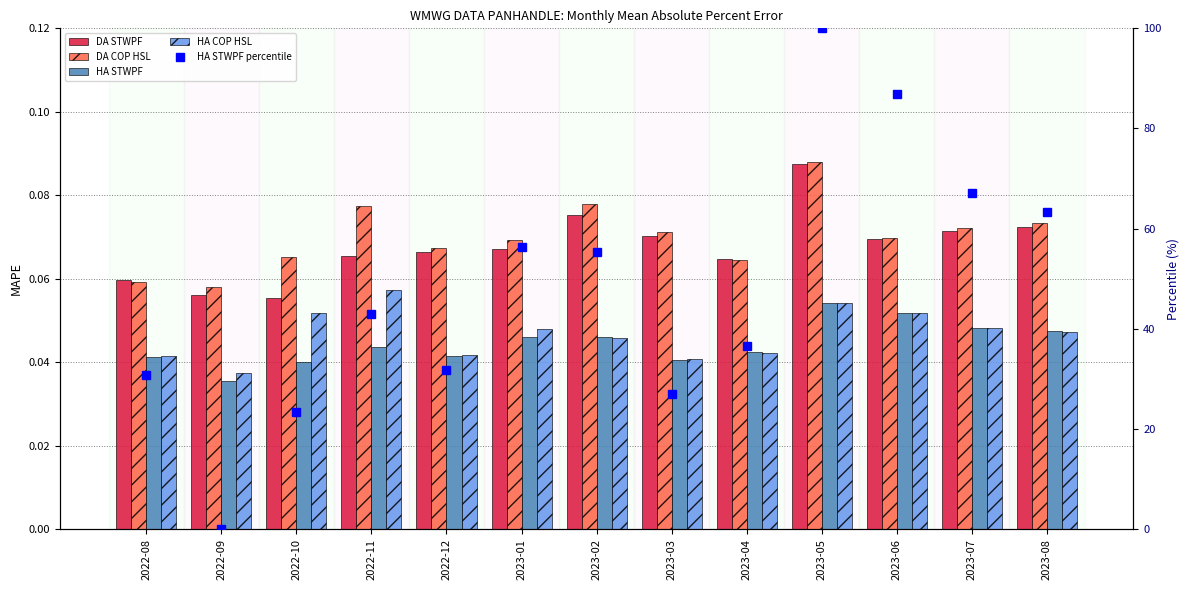

What is the label of the 9th bar from the left?

2023-04